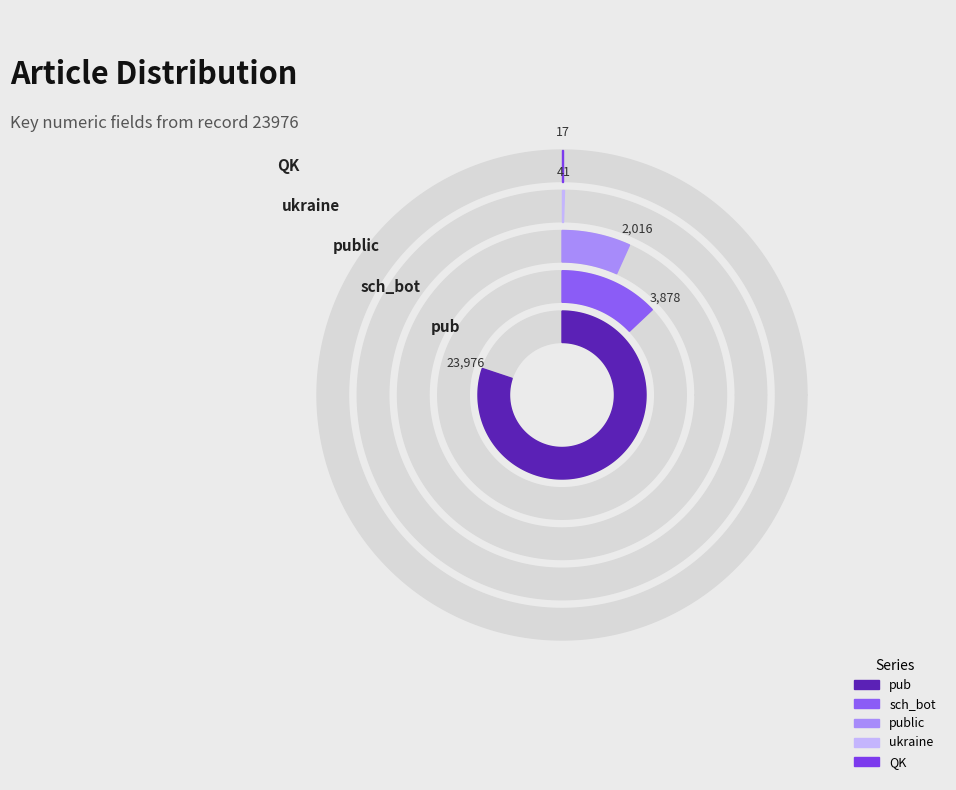

Which category accounts for the majority?

pub